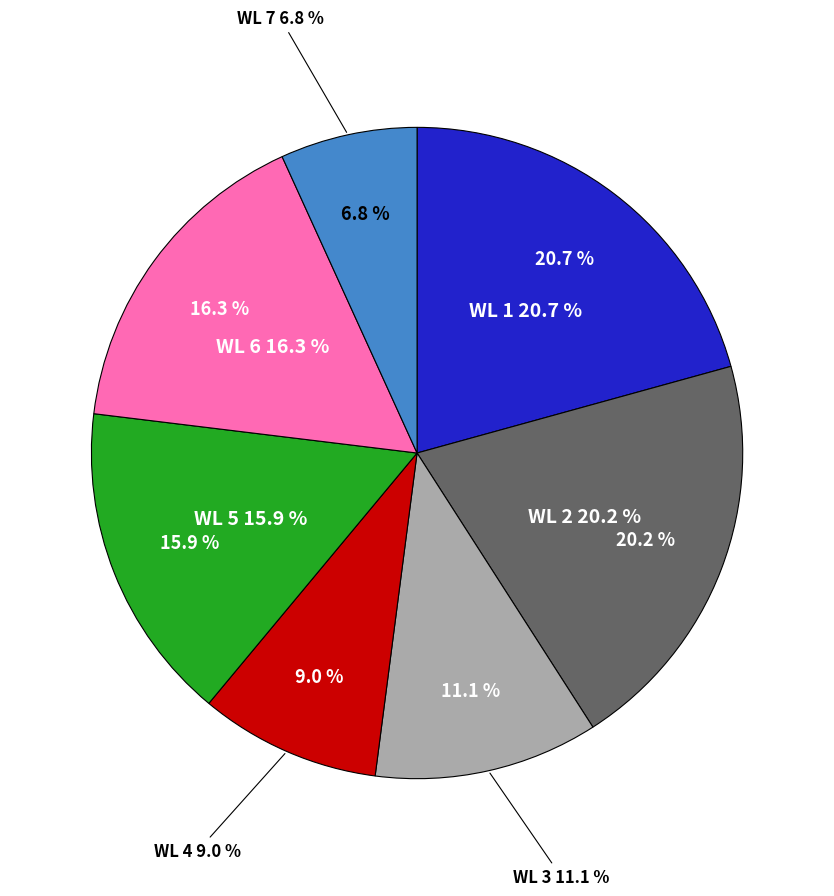

The WL 7 slice represents 7% of the pie. True or false?

True